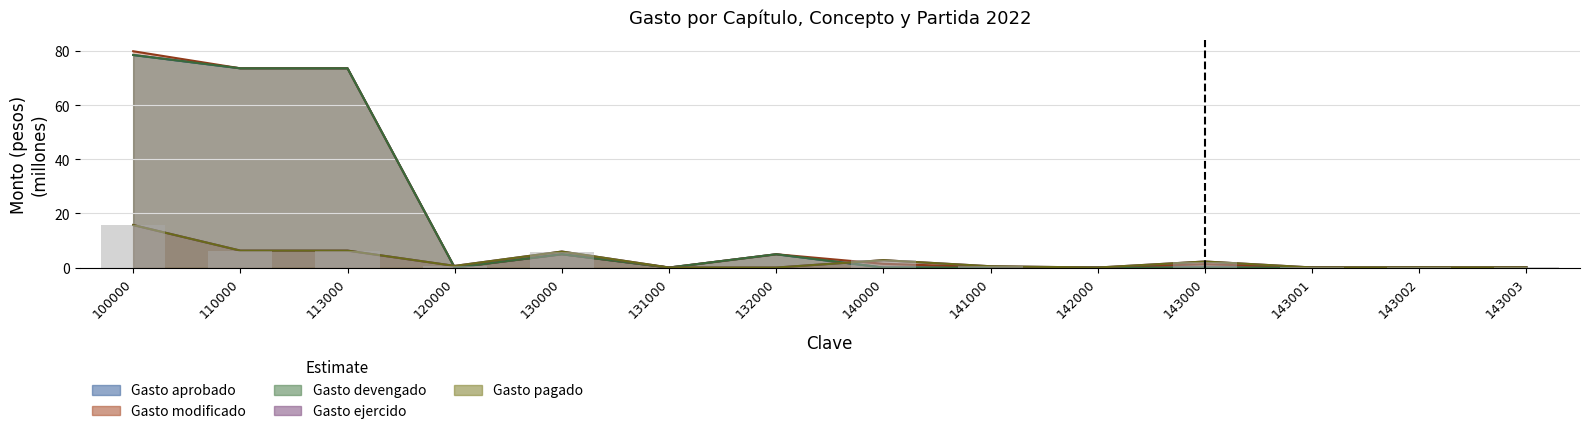

Which series has the largest range (max minus min)?

Gasto modificado